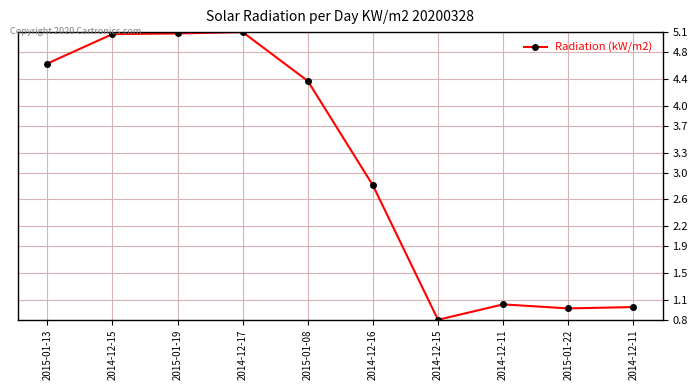

Reading left to right, extract all data points from this chart.

4.6	5.1	5.1	5.1	4.4	2.8	0.8	1.0	1.0	1.0